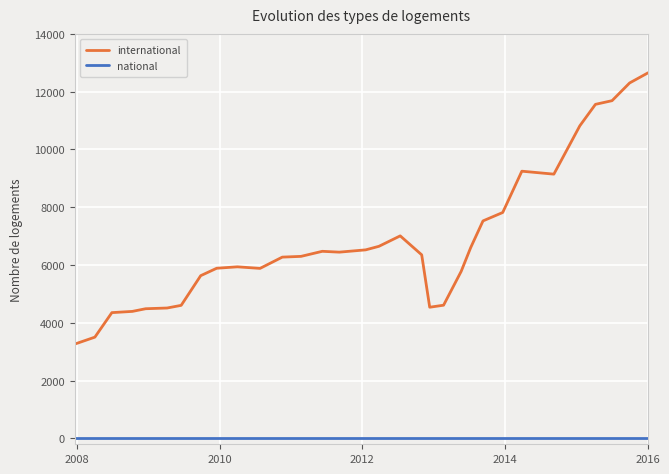

Is this an area chart (filled region under the line)?

No